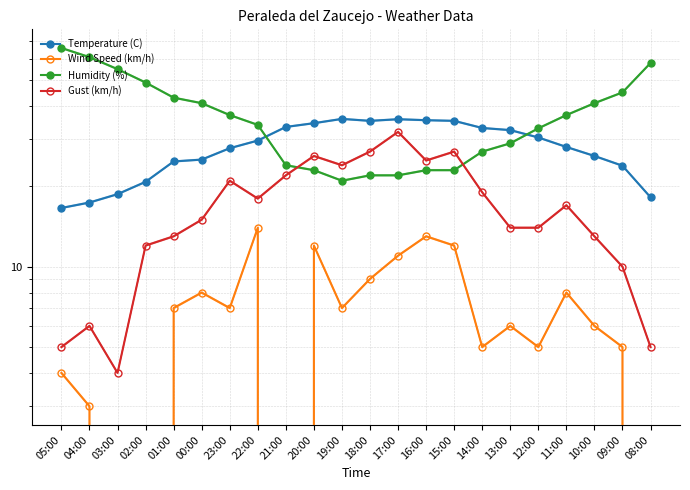

What is the difference between the second highest and second lowest values in the Temperature (C) series?

18.3